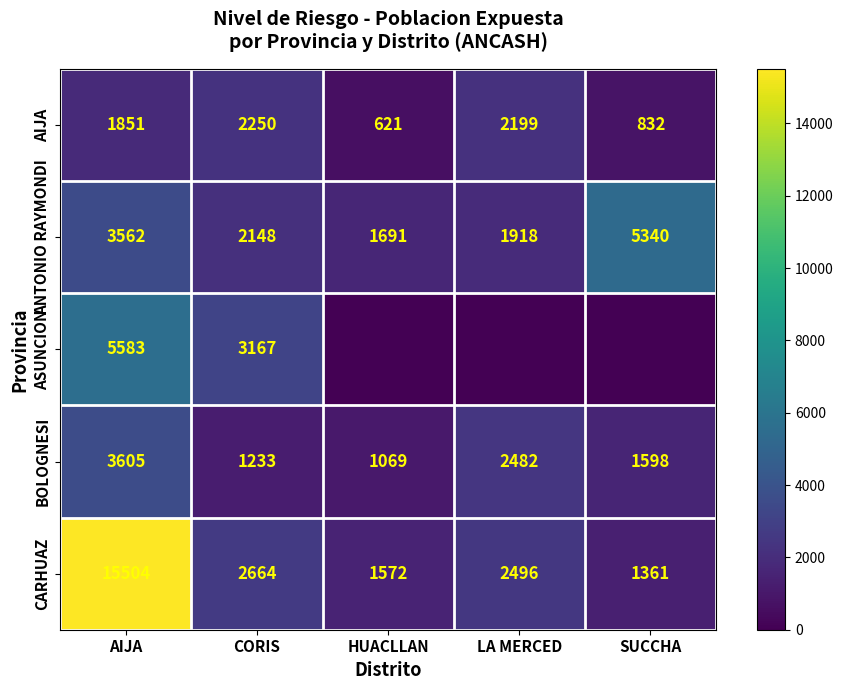

What is the difference between the highest and lowest values at LA MERCED?

2496